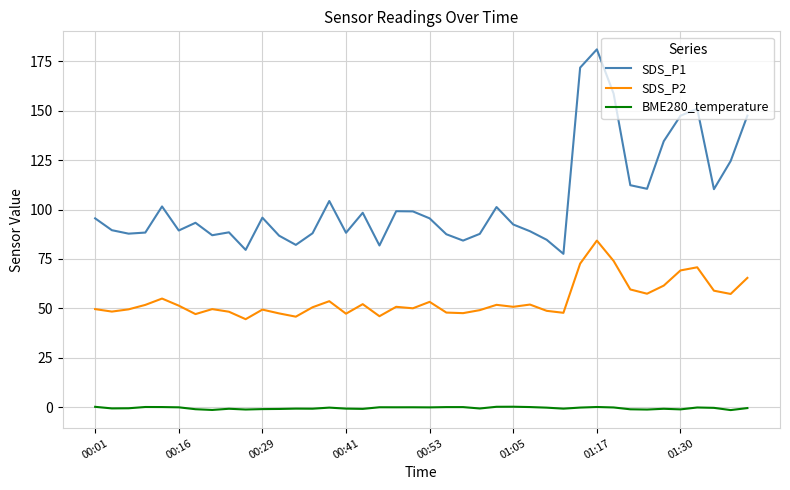

Which series has the widest spread of values?

SDS_P1